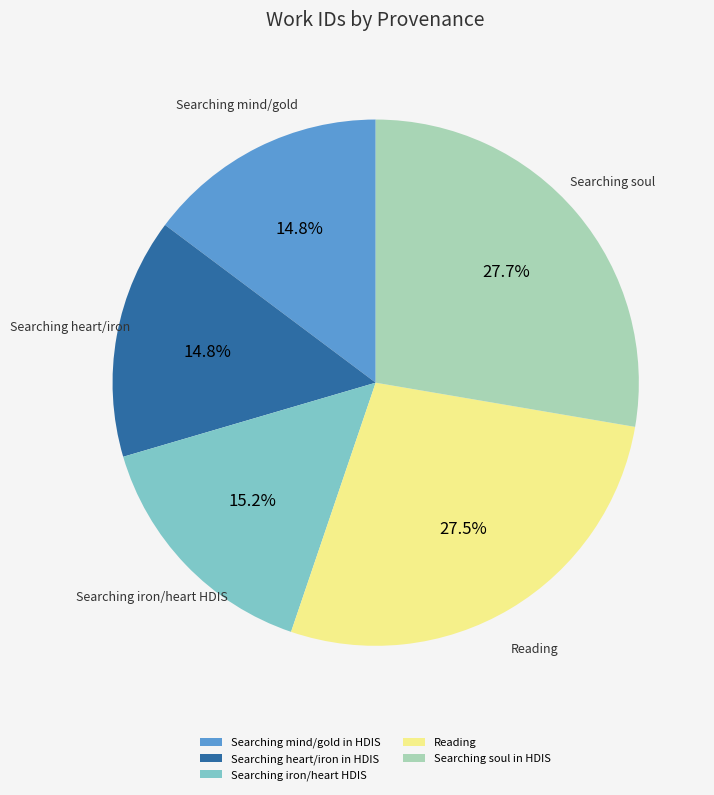

What is the ratio of the value at Searching soul in HDIS to the value at Searching mind/gold in HDIS?

1.9